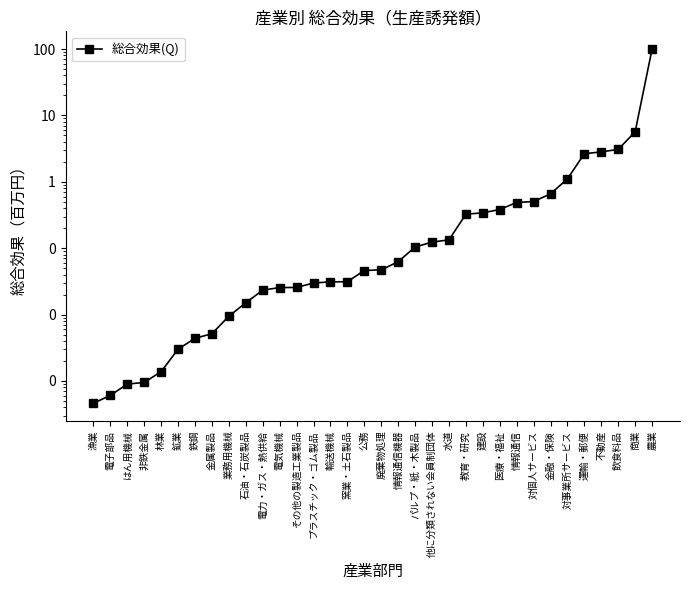

What is the change in value from 電子部品 to 金融・保険?

+0.7